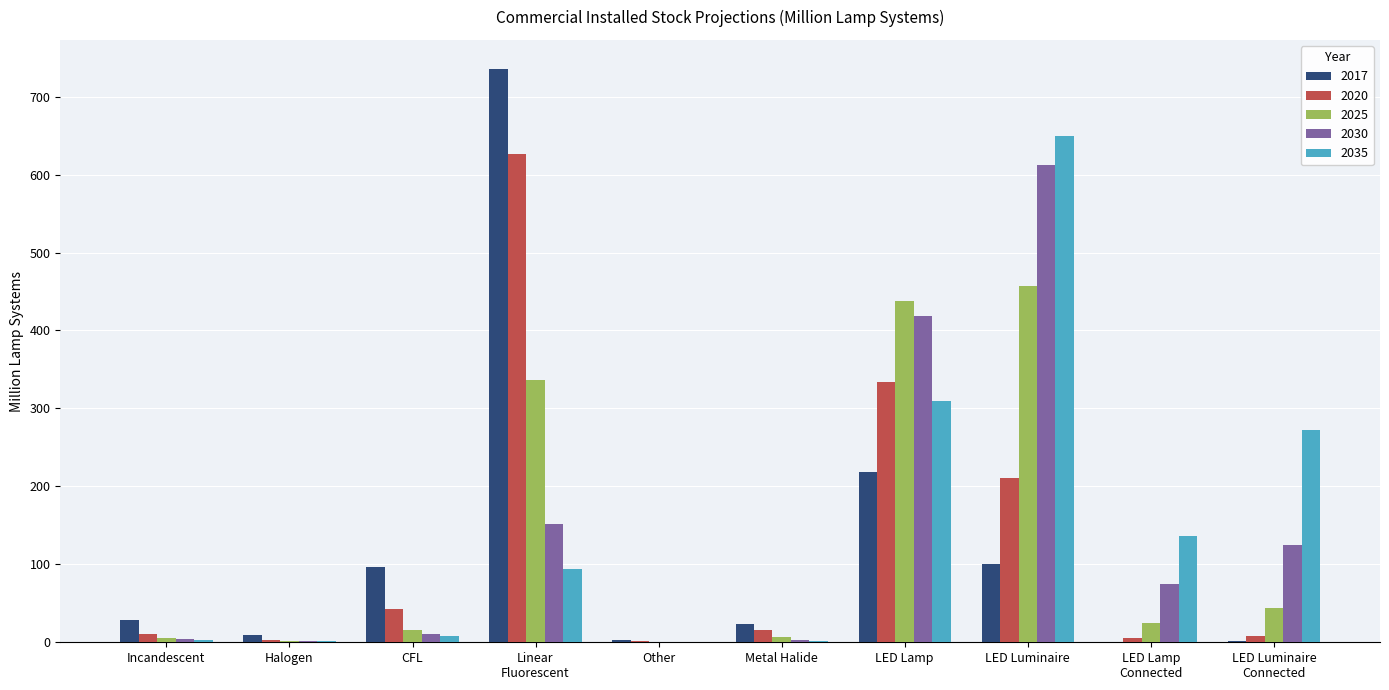

Is it true that 2025 equals 16 at CFL?

True